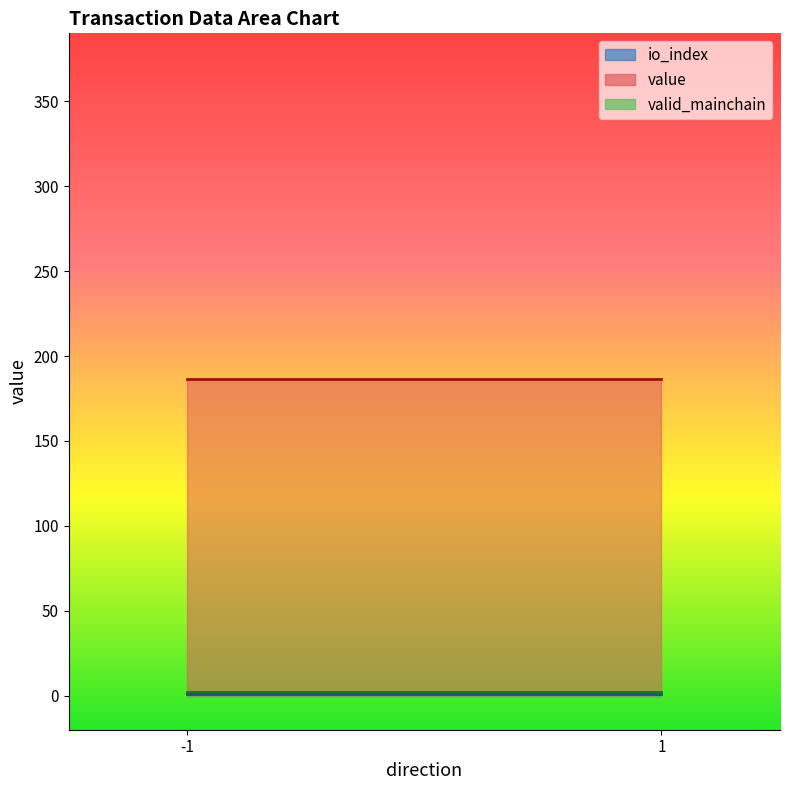

True or false: io_index and valid_mainchain intersect in this chart.

False